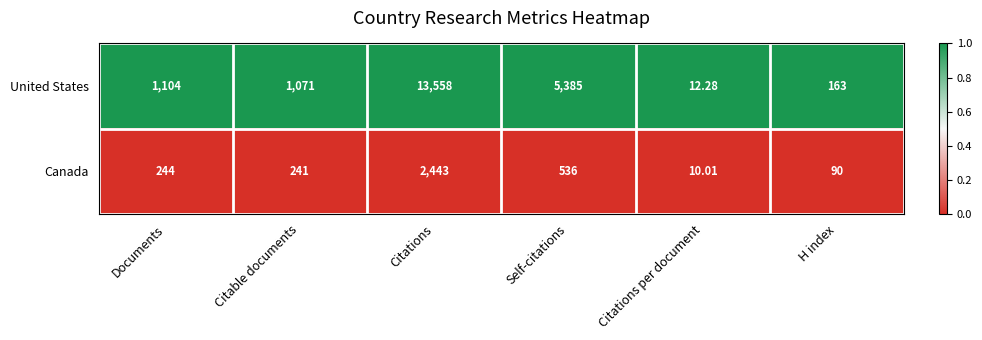

Between Documents and Self-citations, which series saw the biggest shift?

United States